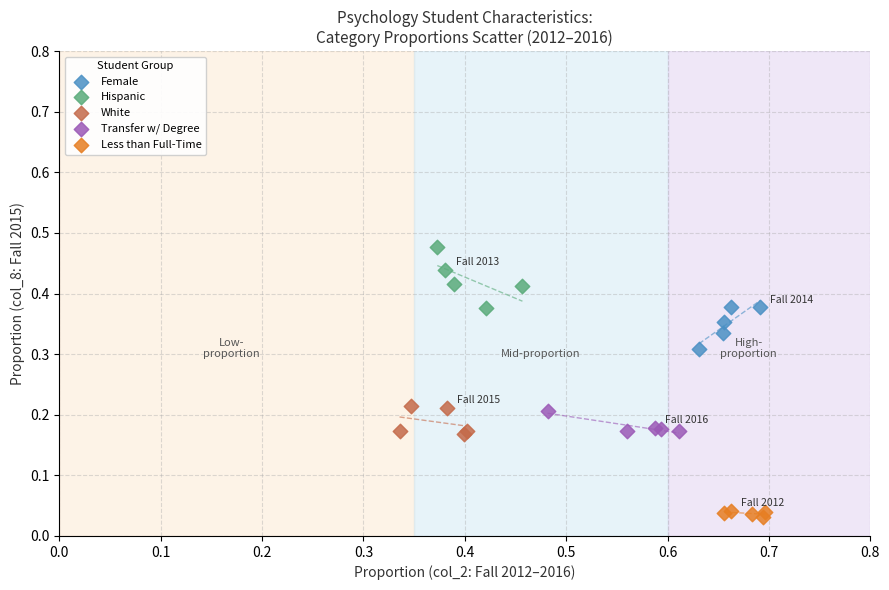

Which series contains the highest Y value?

Hispanic